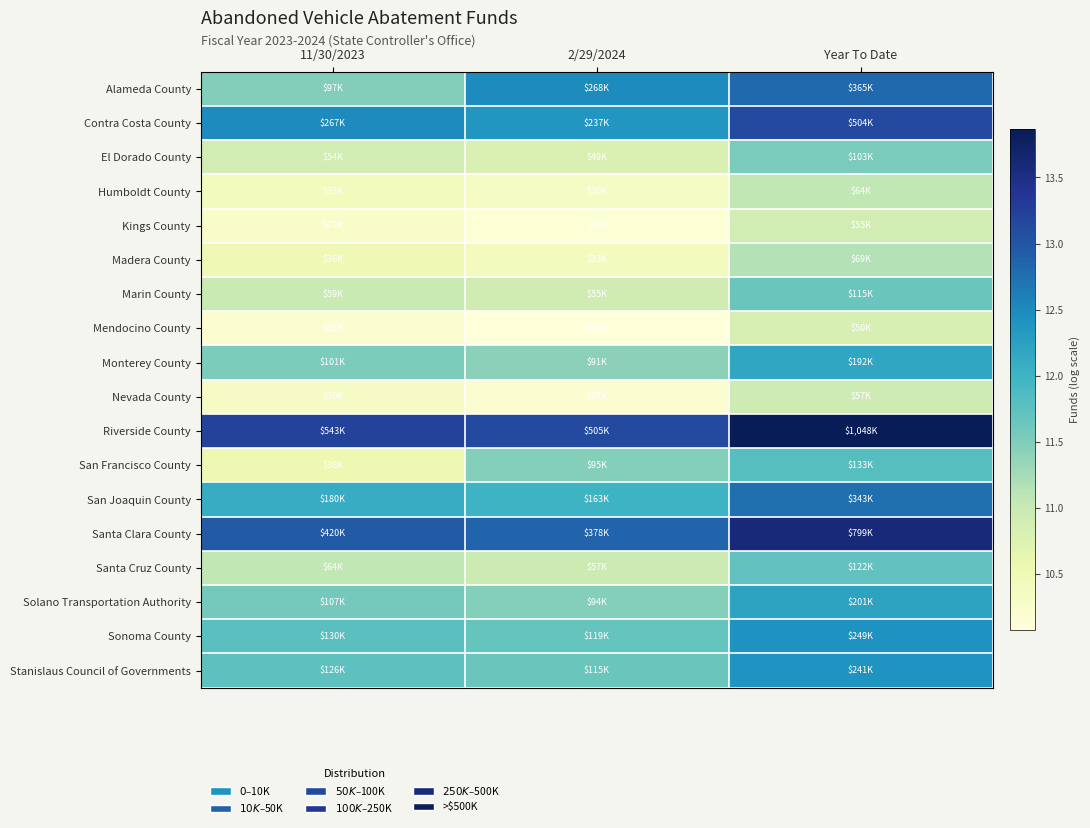

What is the total value across all series at 11/30/2023?

204.0